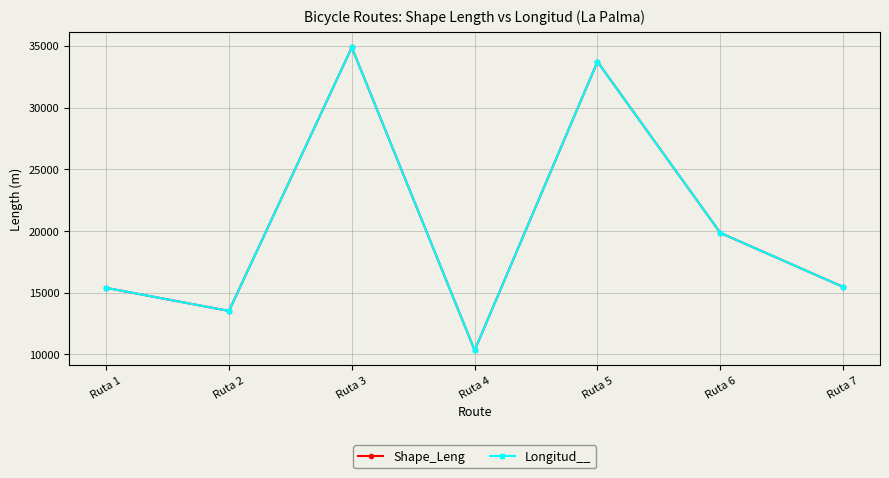

What is the maximum value for Longitud__?

34877.0